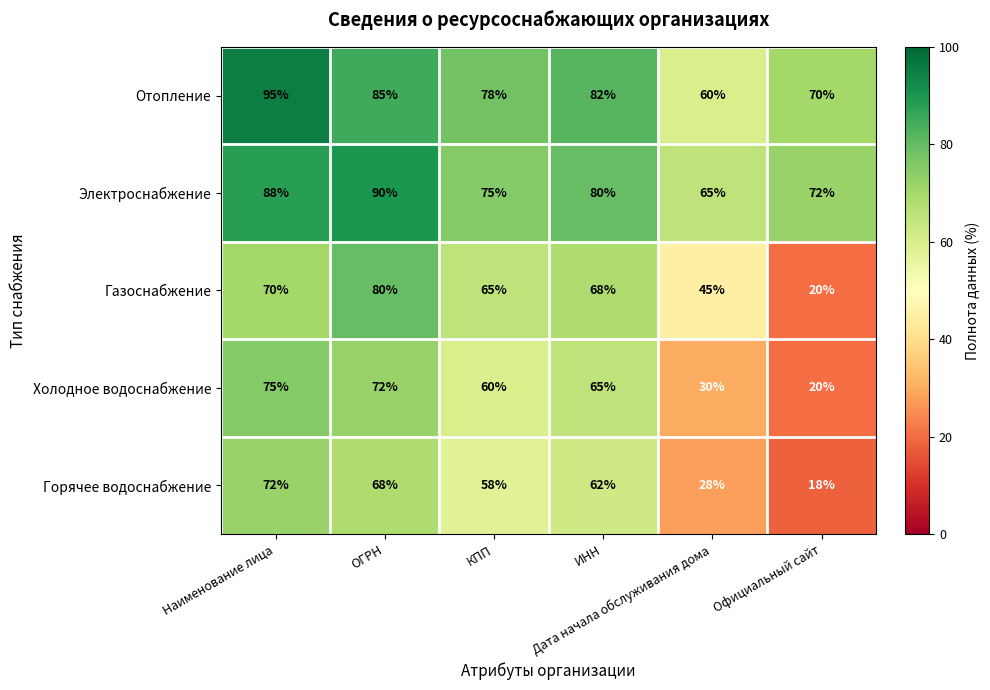

At how many categories does at least one series exceed 62?

6